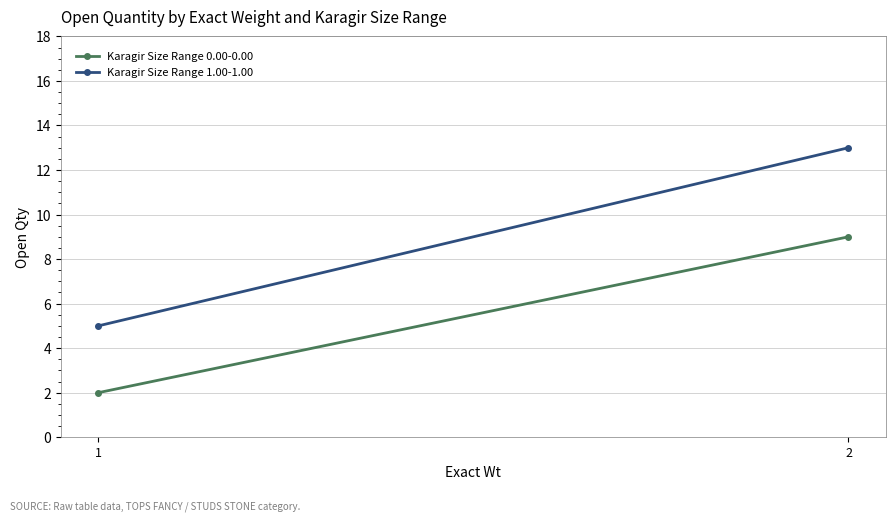

What is the sum of all Karagir Size Range 0.00-0.00 values?

11